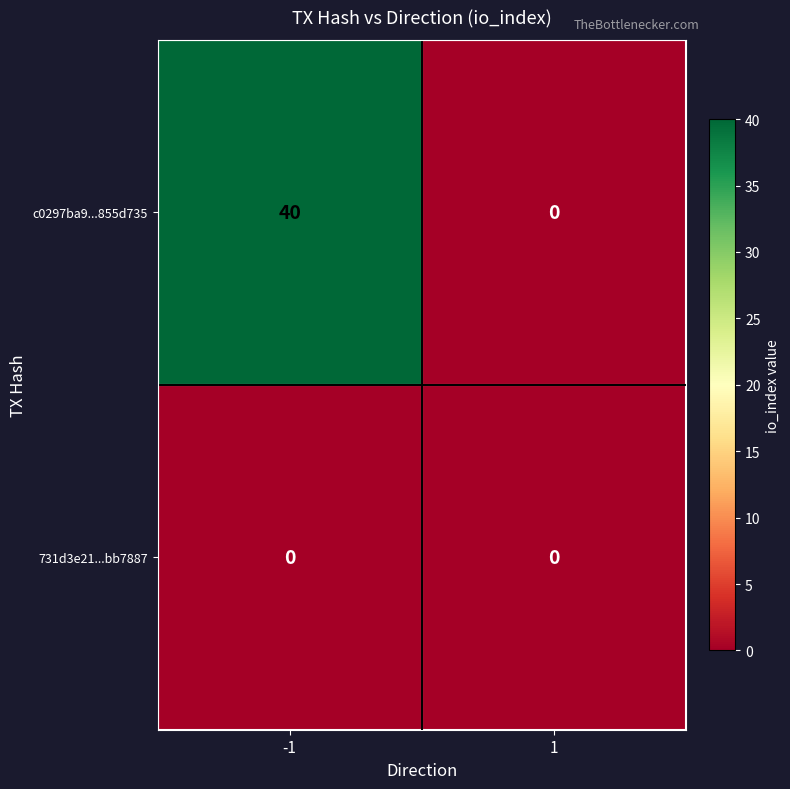

The value of c0297ba9...855d735 at -1 is 15. True or false?

False